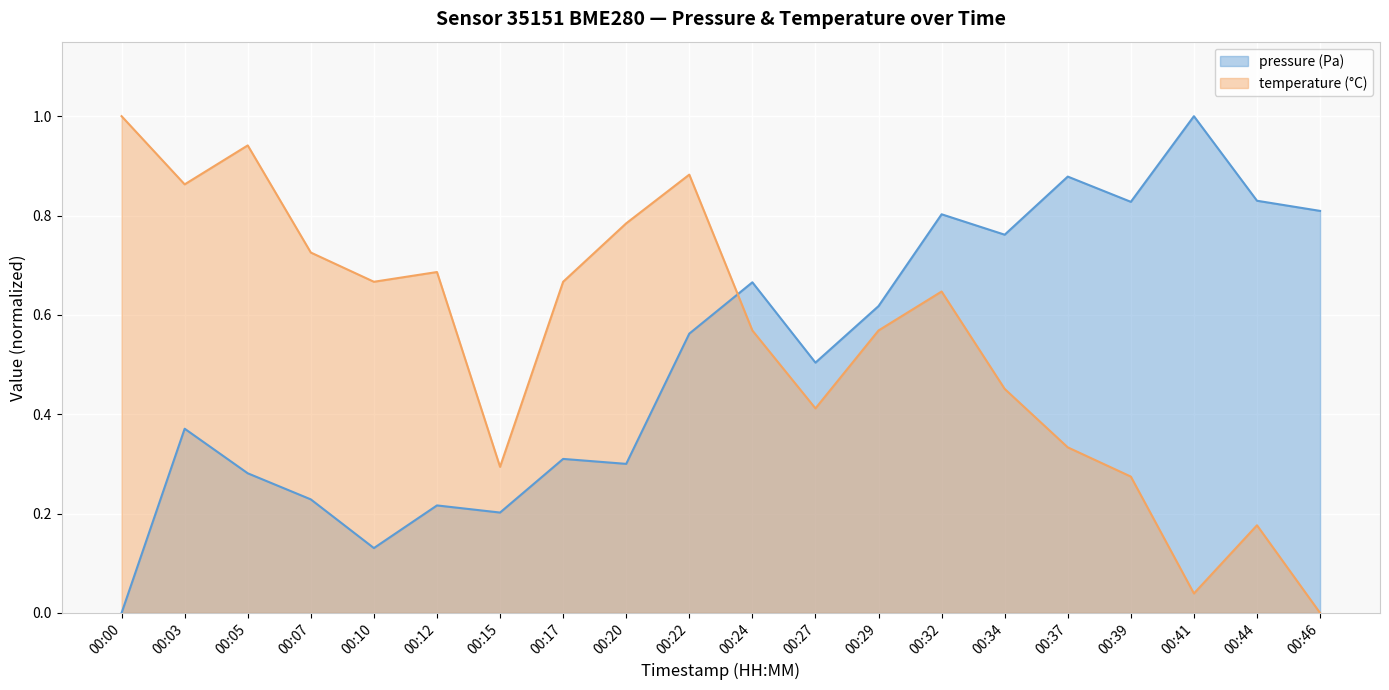

At 00:12, list the series in order from largest to smallest.

temperature (°C), pressure (Pa)